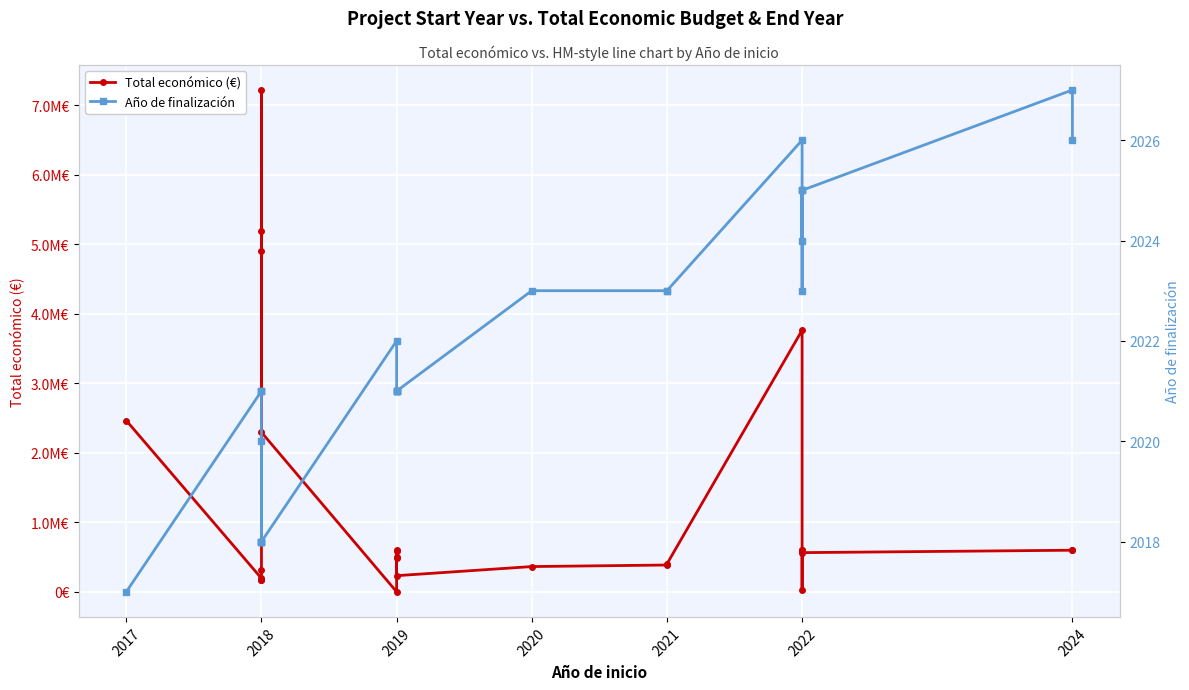

Rank the series by their maximum value, from highest to lowest.

Total económico (€), Año de finalización